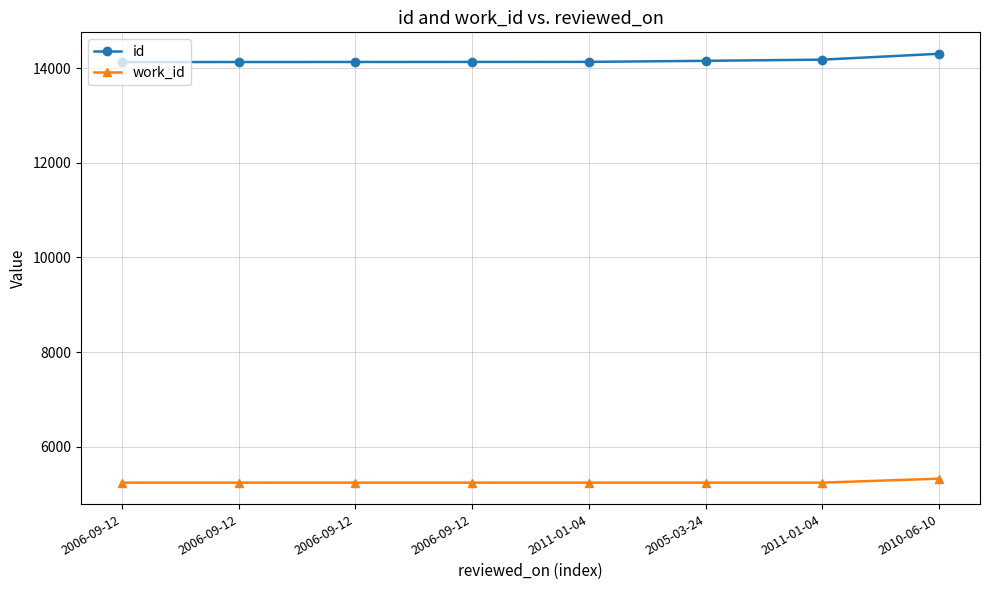

True or false: work_id and id cross at least once.

False